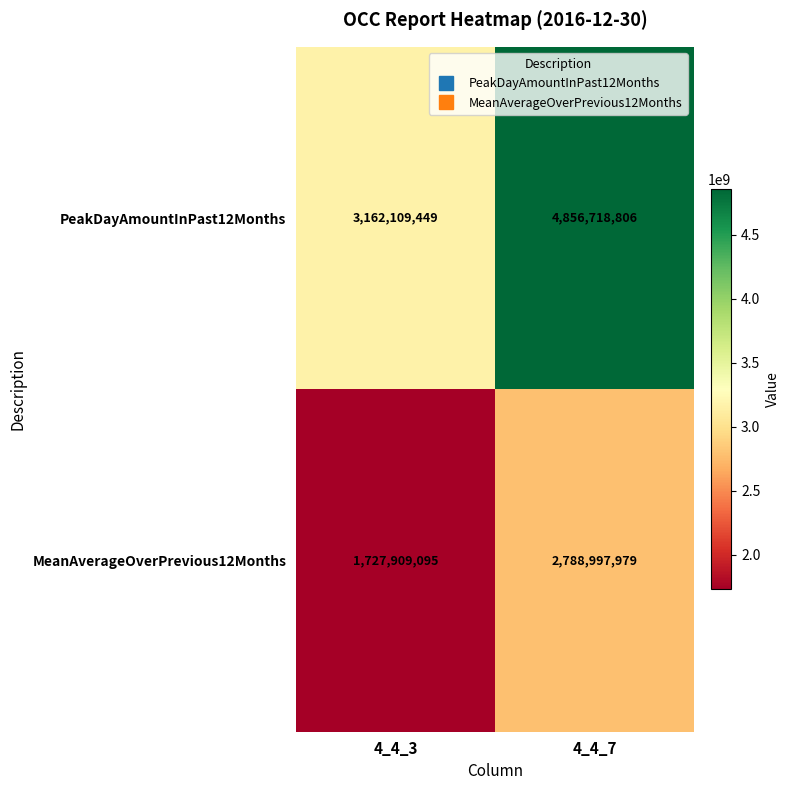

Reading right to left, list all the values displayed in this chart.

PeakDayAmountInPast12Months: 4856718806	3162109449
MeanAverageOverPrevious12Months: 2788997979	1727909095